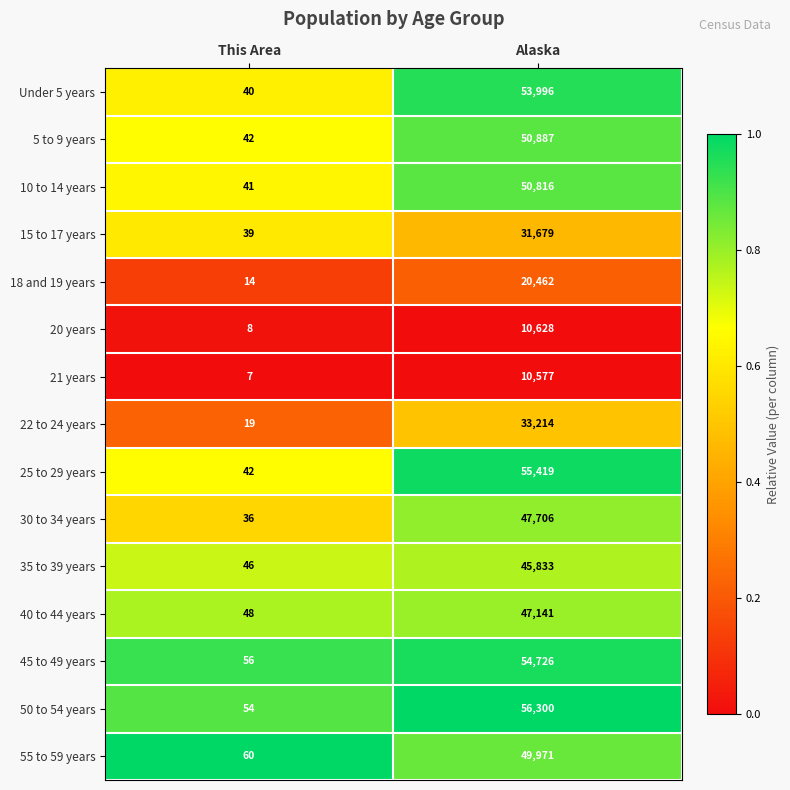

What is the approximate value of 40 to 44 years at This Area?

48